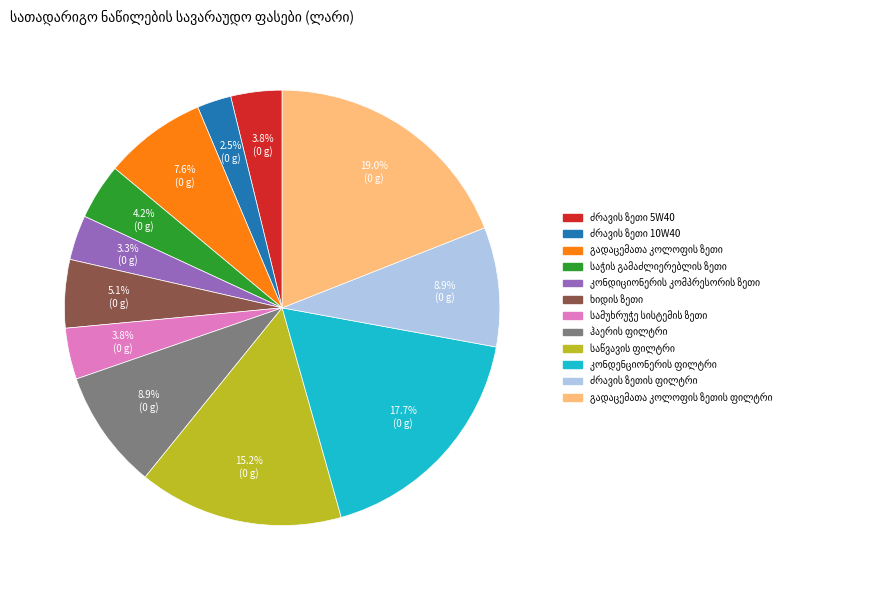

Is there a majority slice in this chart?

No